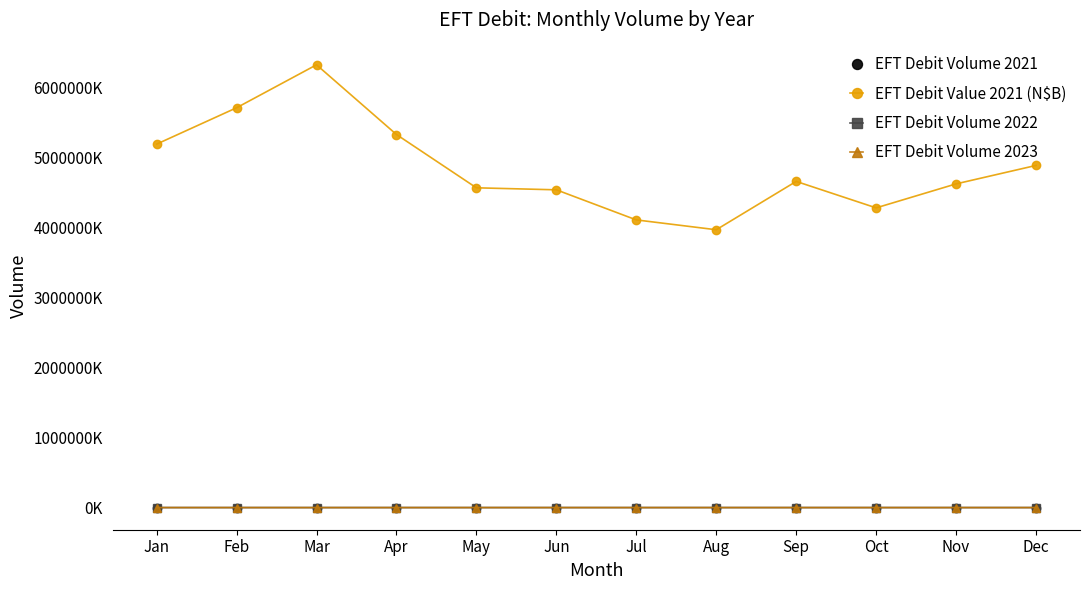

At which category does the chart reach its peak across all series?

Mar